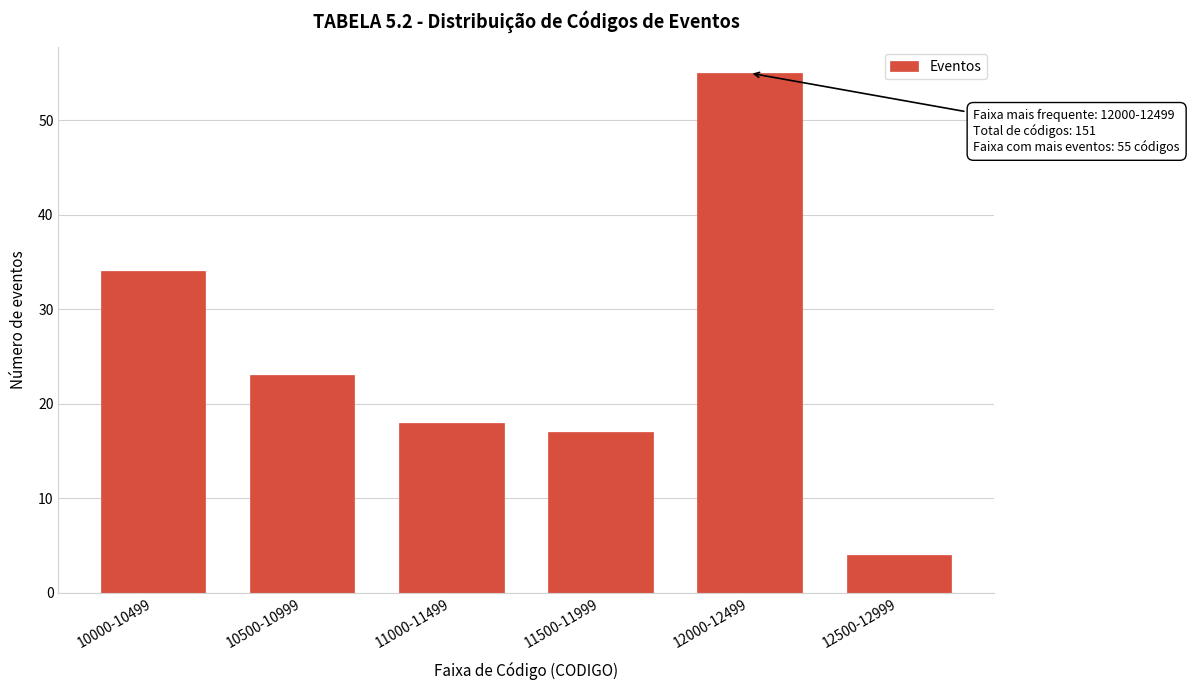

Reading left to right, list all the values displayed in this chart.

34	23	18	17	55	4